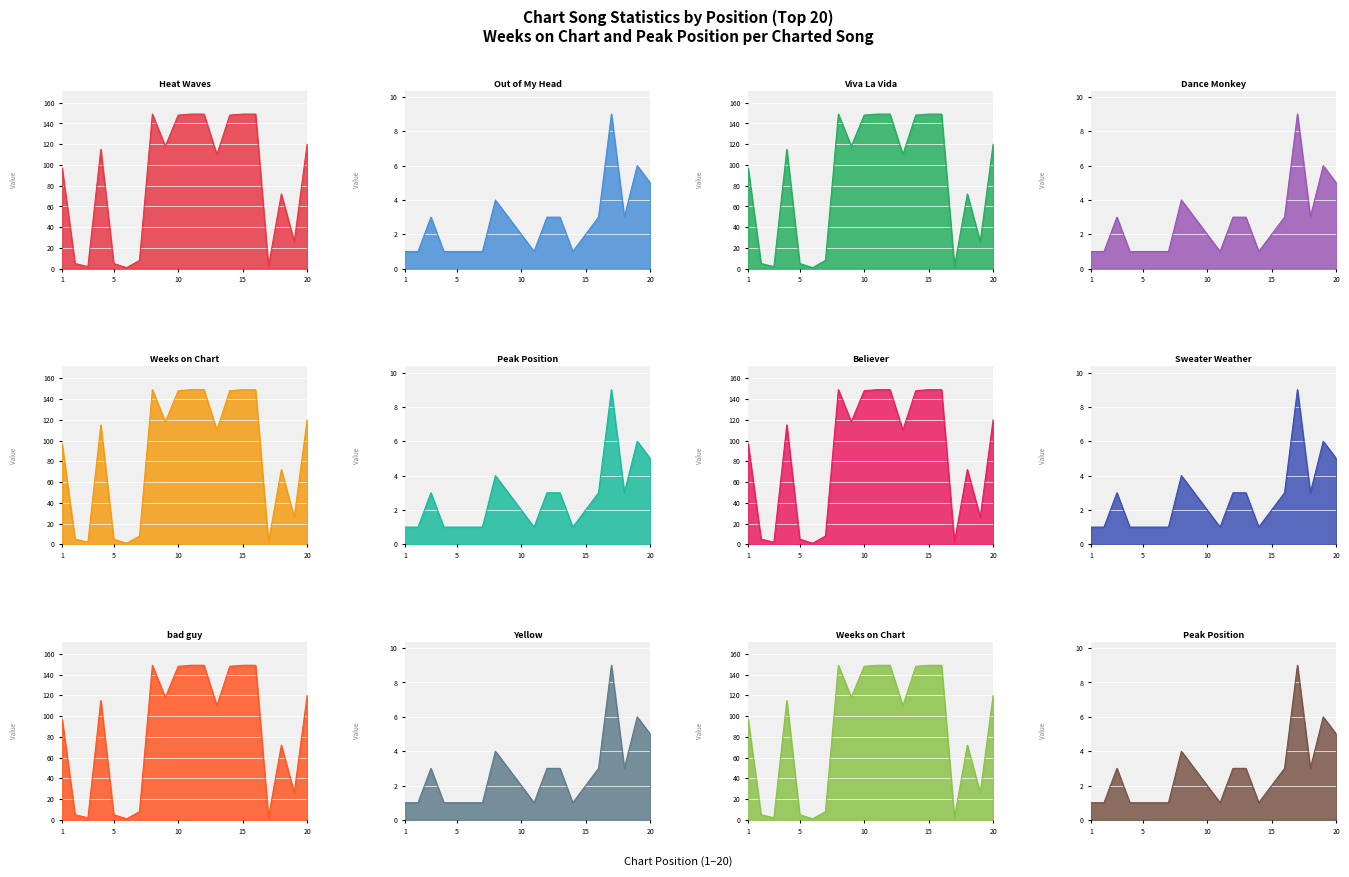

What value does the Weeks on Chart series have at 12?

149